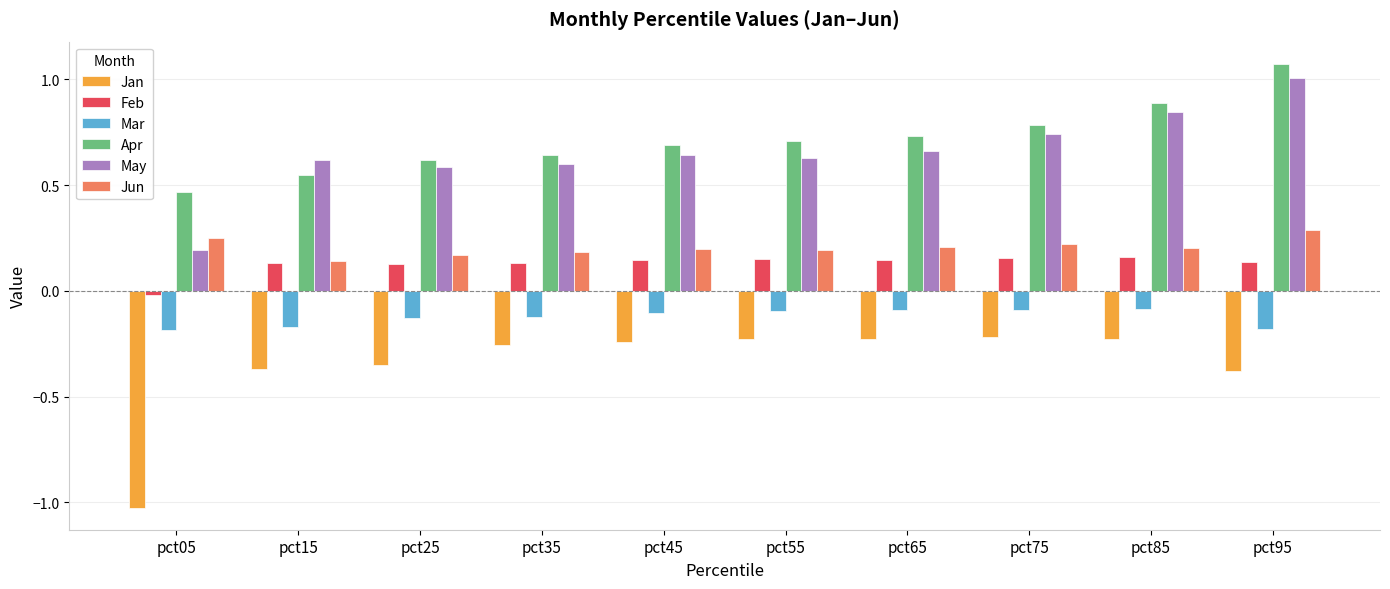

How many bars are there in each group?

6